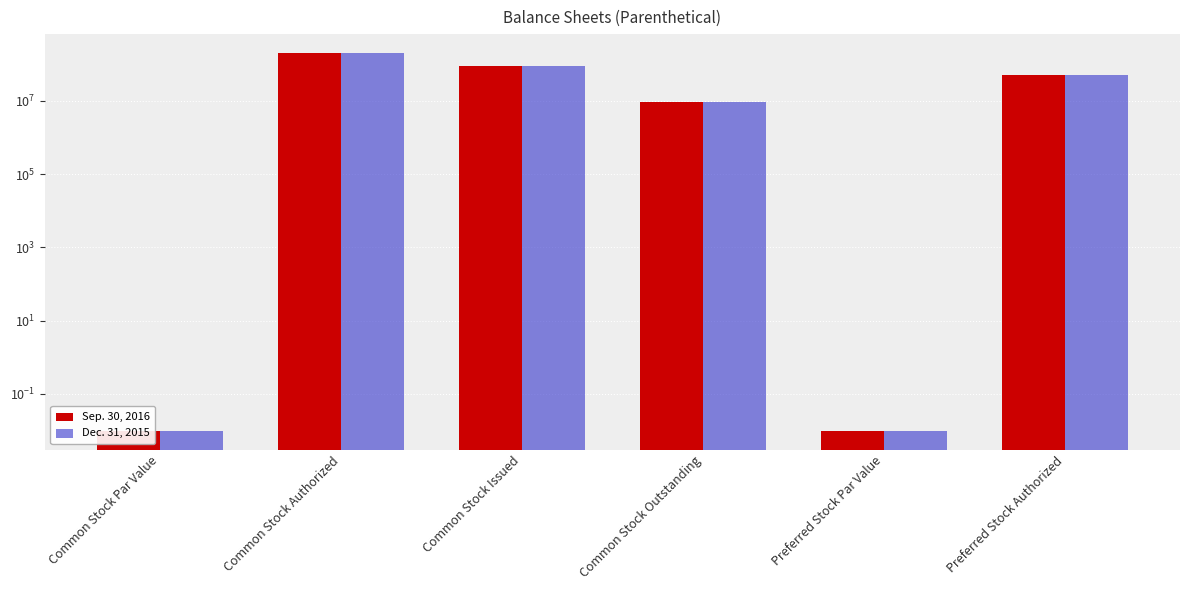

What is the sum of all Sep. 30, 2016 values?

348065655.0